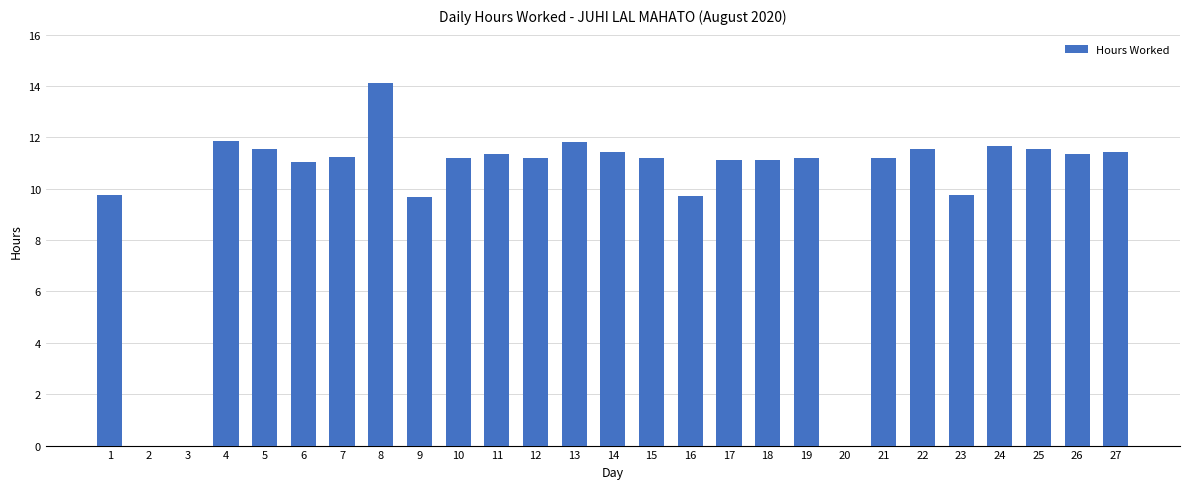

What is the greatest value displayed?

14.1